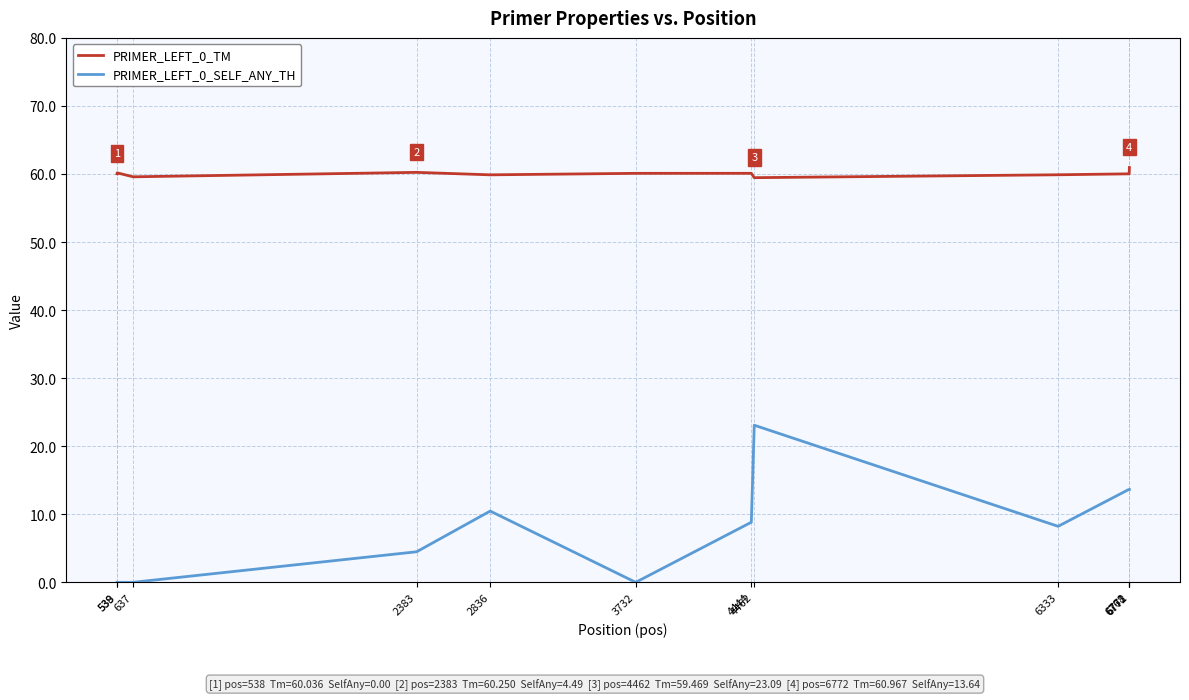

Where does the PRIMER_LEFT_0_TM series first go above 60?

538